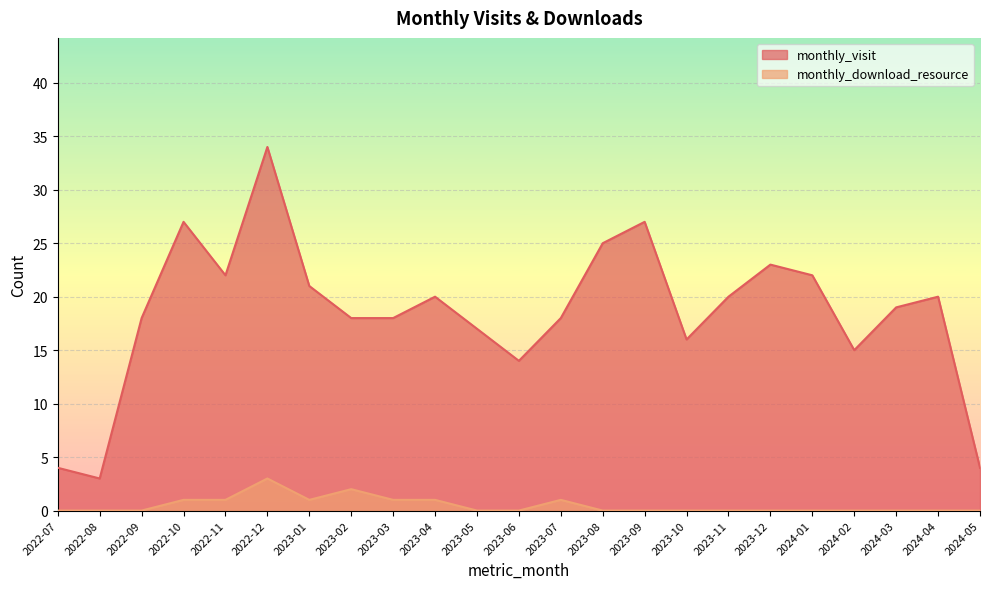

At which category does monthly_download_resource reach its first local peak?

2022-12